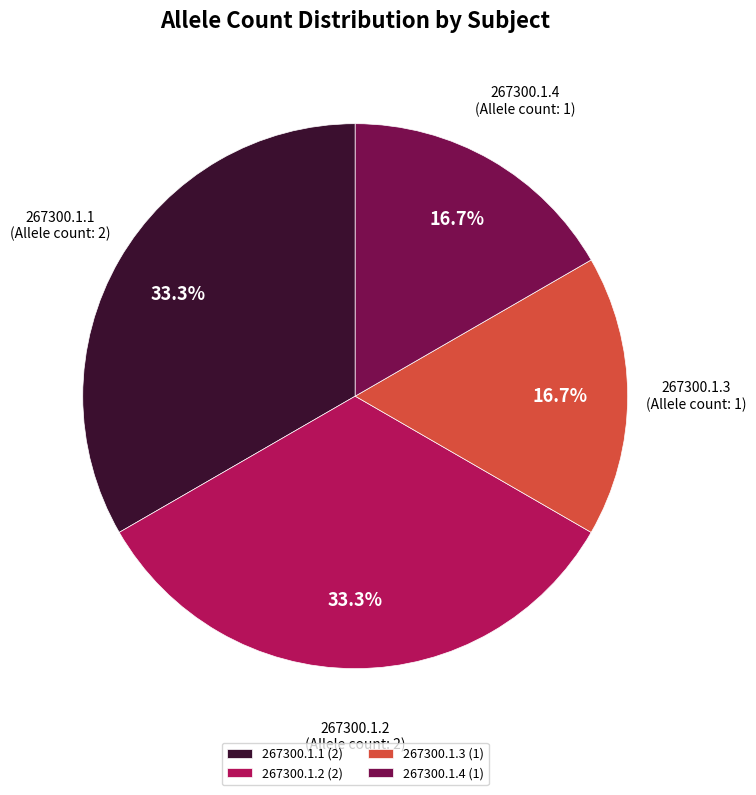

How much of the chart is everything except 267300.1.3?

83.3%